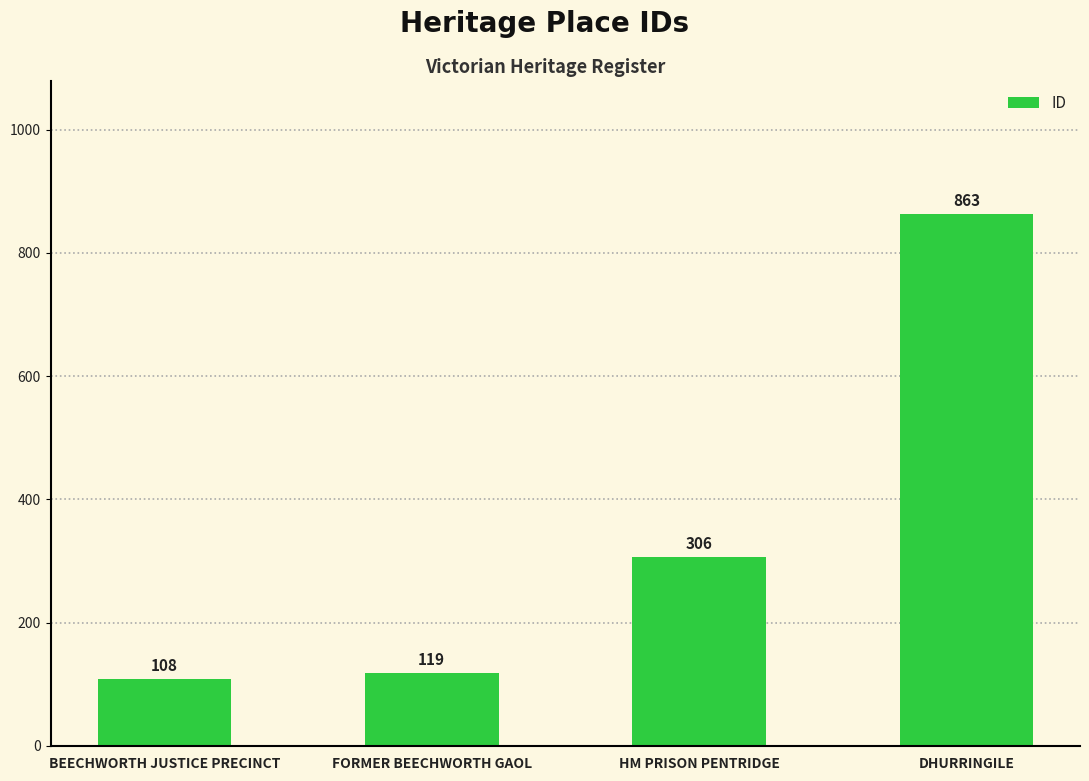

Which category has the lowest value across all series?

BEECHWORTH JUSTICE PRECINCT